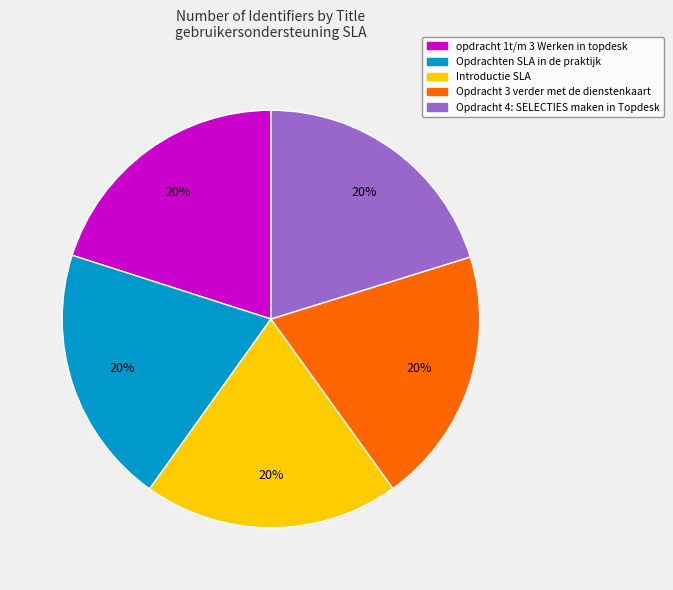

Is there any slice that represents more than half of the pie?

No